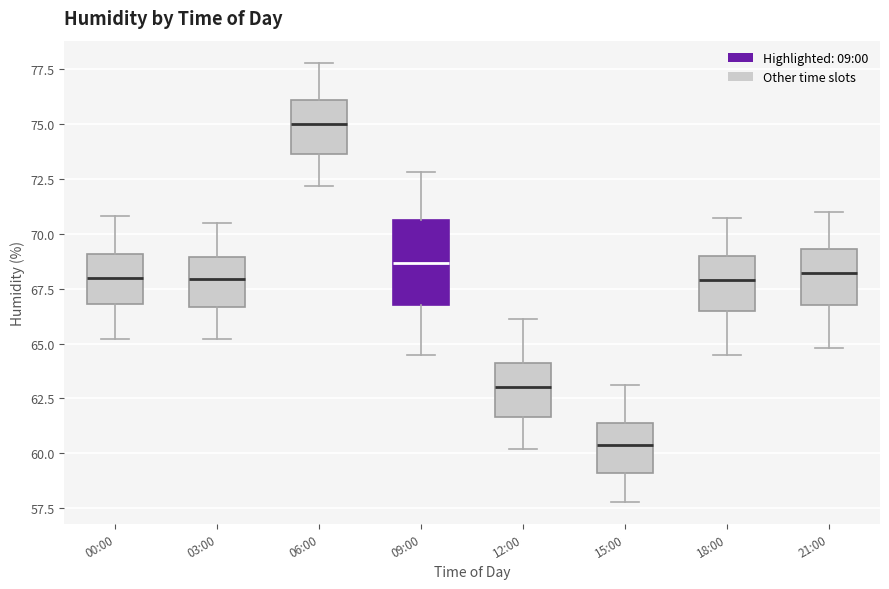

Reading left to right, transcribe this box plot: for each box, give where its median line is, the range the box spans, and where its two whiskers end, as read against the y-axis. The values are not printed on the chart, so give them approximately, as read against the axis.

00:00: median 68.0, box 67.0 to 69.0, whiskers 65.0 to 71.0
03:00: median 68.0, box 66.5 to 69.0, whiskers 65.0 to 70.5
06:00: median 75.0, box 73.5 to 76.0, whiskers 72.0 to 78.0
09:00: median 68.5, box 67.0 to 70.5, whiskers 64.5 to 73.0
12:00: median 63.0, box 61.5 to 64.0, whiskers 60.0 to 66.0
15:00: median 60.5, box 59.0 to 61.5, whiskers 58.0 to 63.0
18:00: median 68.0, box 66.5 to 69.0, whiskers 64.5 to 70.5
21:00: median 68.0, box 67.0 to 69.5, whiskers 65.0 to 71.0